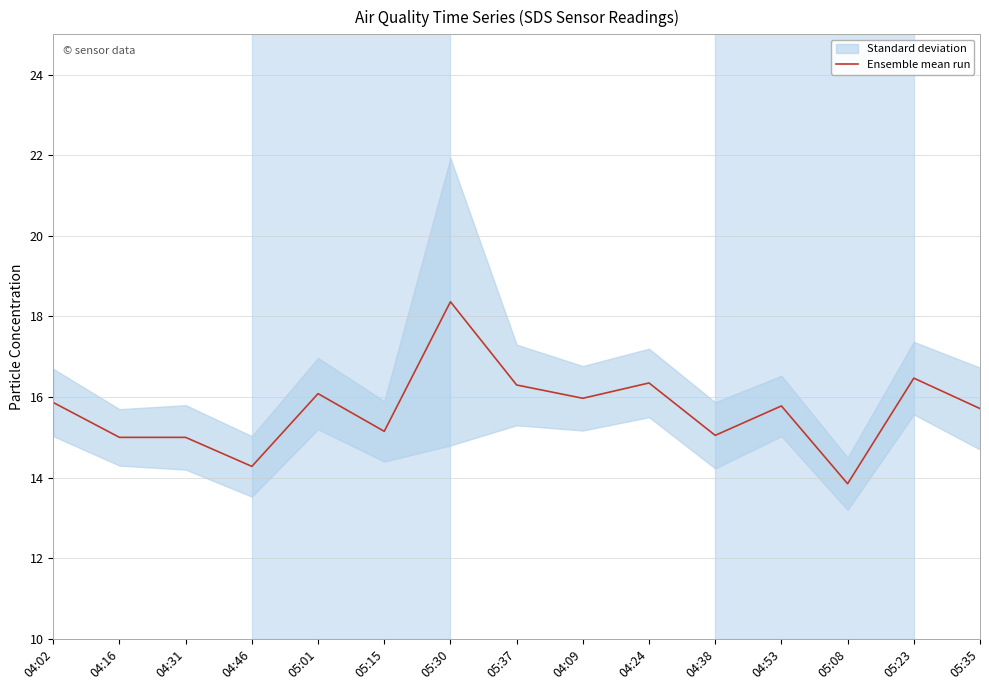

List the labels in order of value, smallest first.

05:08, 04:46, 04:16, 04:31, 04:38, 05:15, 05:35, 04:53, 04:02, 04:09, 05:01, 05:37, 04:24, 05:23, 05:30